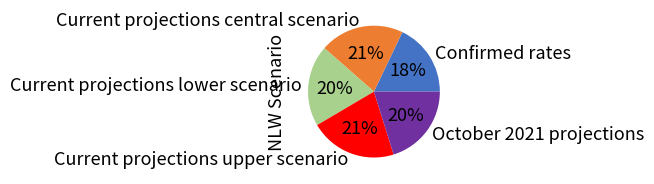

To the nearest percent, what is the combined percentage of Current projections central scenario and Current projections lower scenario?

41%